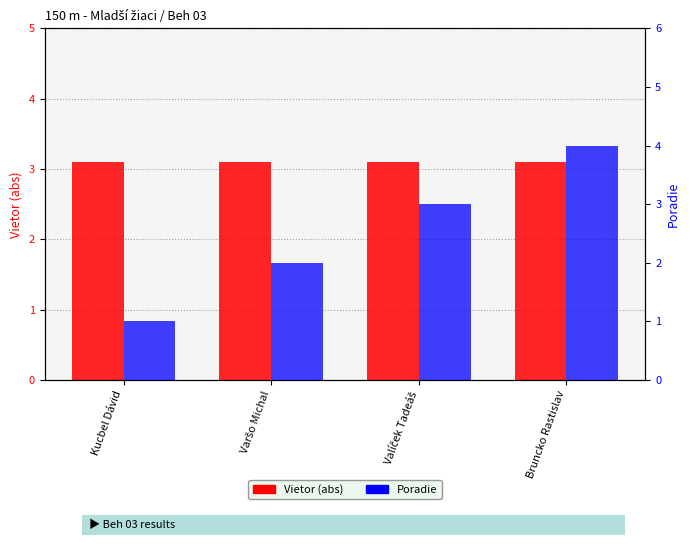

What is the average value of the Vietor (abs) series?

3.1